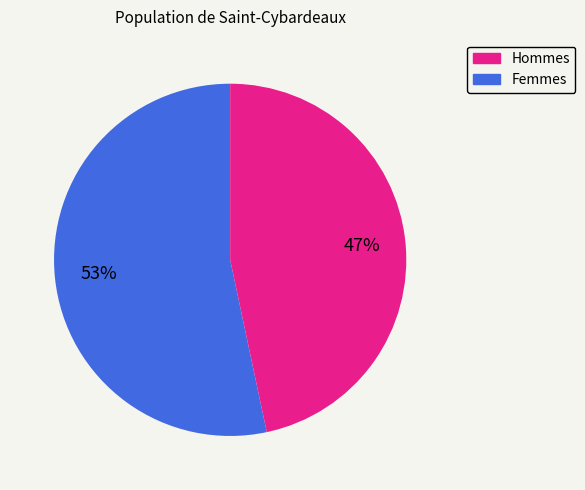

Is there any slice that represents more than half of the pie?

Yes